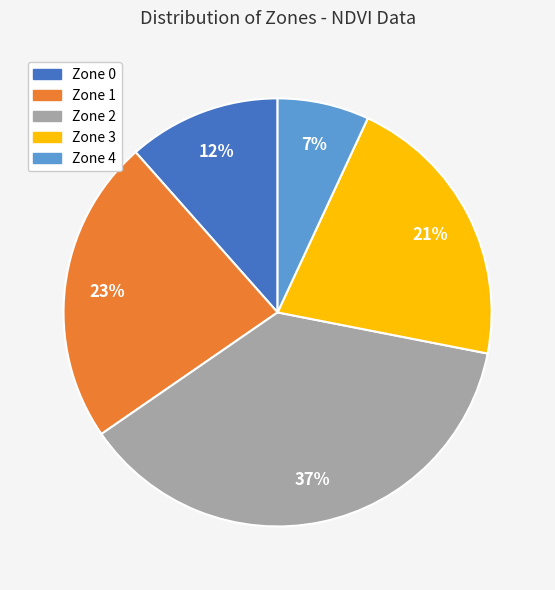

To the nearest percent, what percentage of the pie is Zone 0?

12%